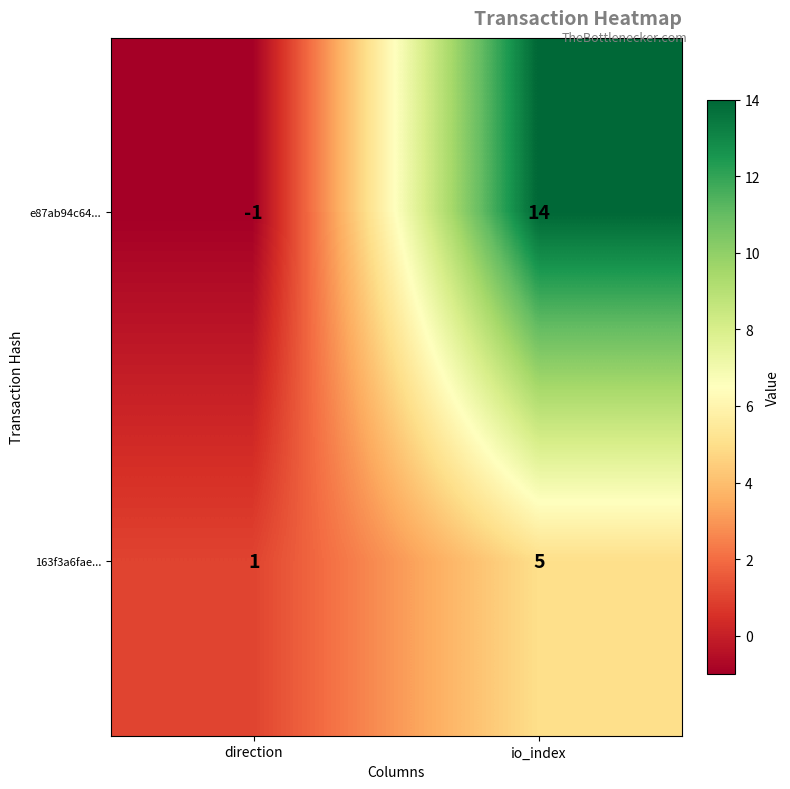

Between direction and io_index, which series saw the biggest shift?

e87ab94c64...